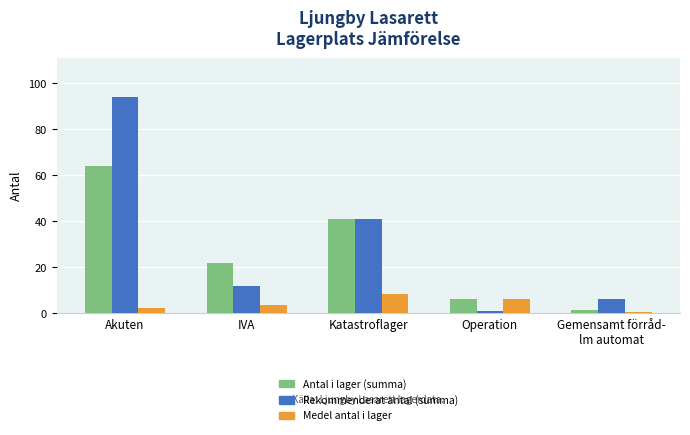

What is the highest value of the Antal i lager (summa) series?

64.0